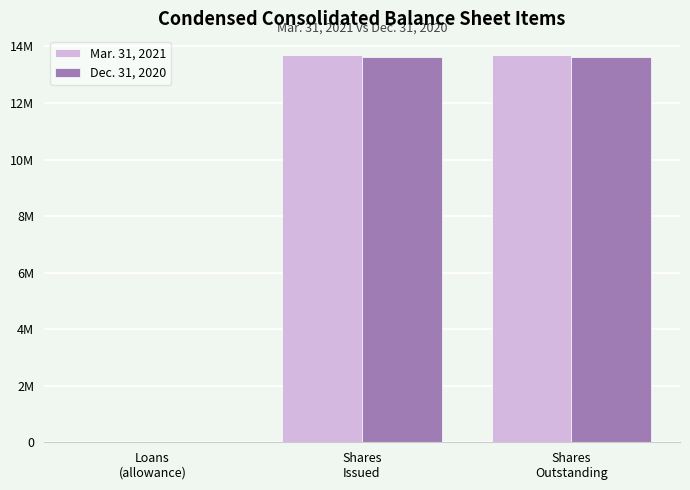

The value of Mar. 31, 2021 at Loans
(allowance) is 26592. True or false?

False